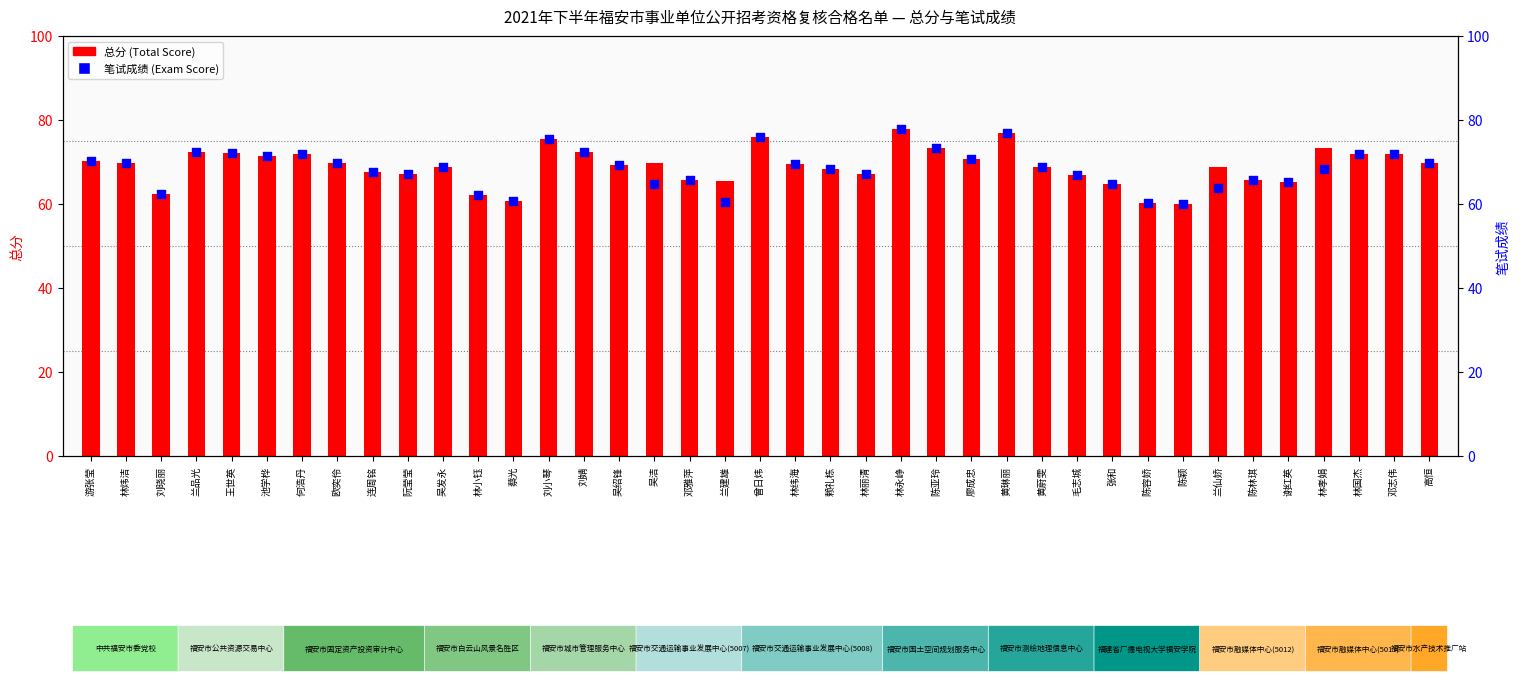

Which series contains the lowest Y value?

总分 (Total Score)